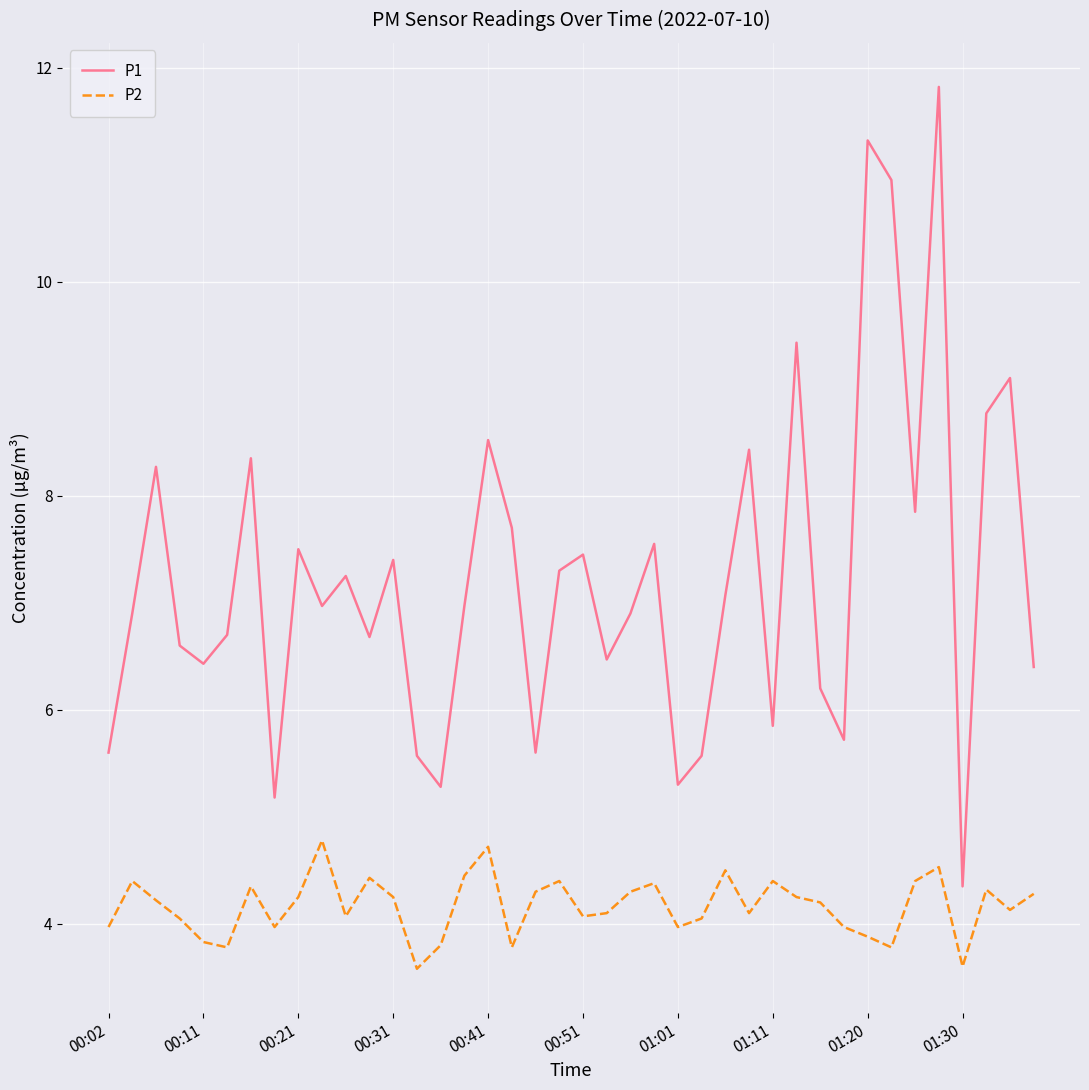

List the series in order of their overall mean, highest first.

P1, P2